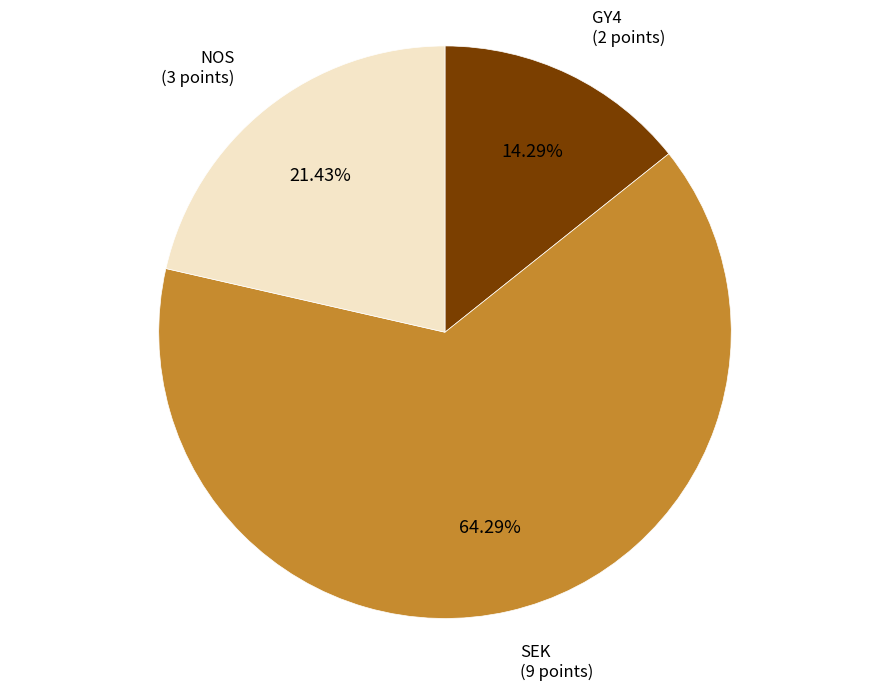

To the nearest percent, what is the difference between the largest and smallest slice percentages?

50%